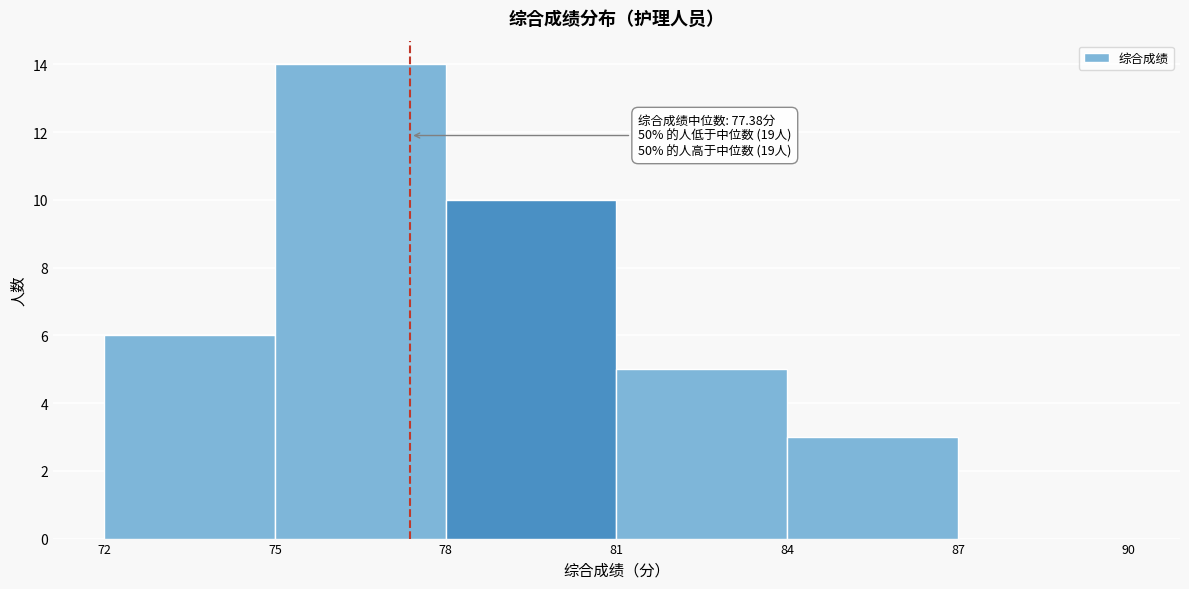

Which range on the x-axis has the tallest bar?

75 to 78